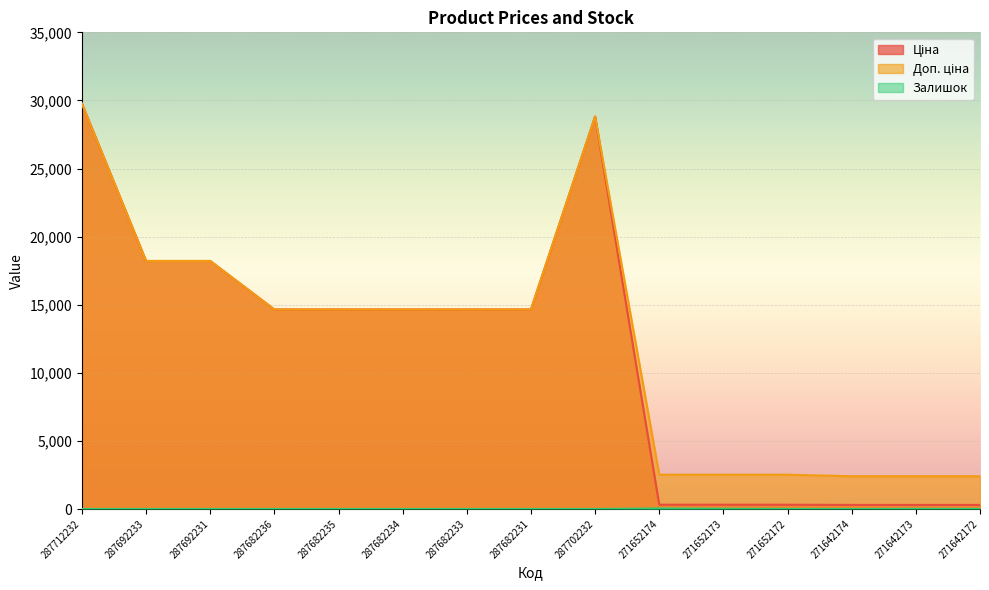

True or false: Залишок has more than 2 points higher than both neighbors.

False